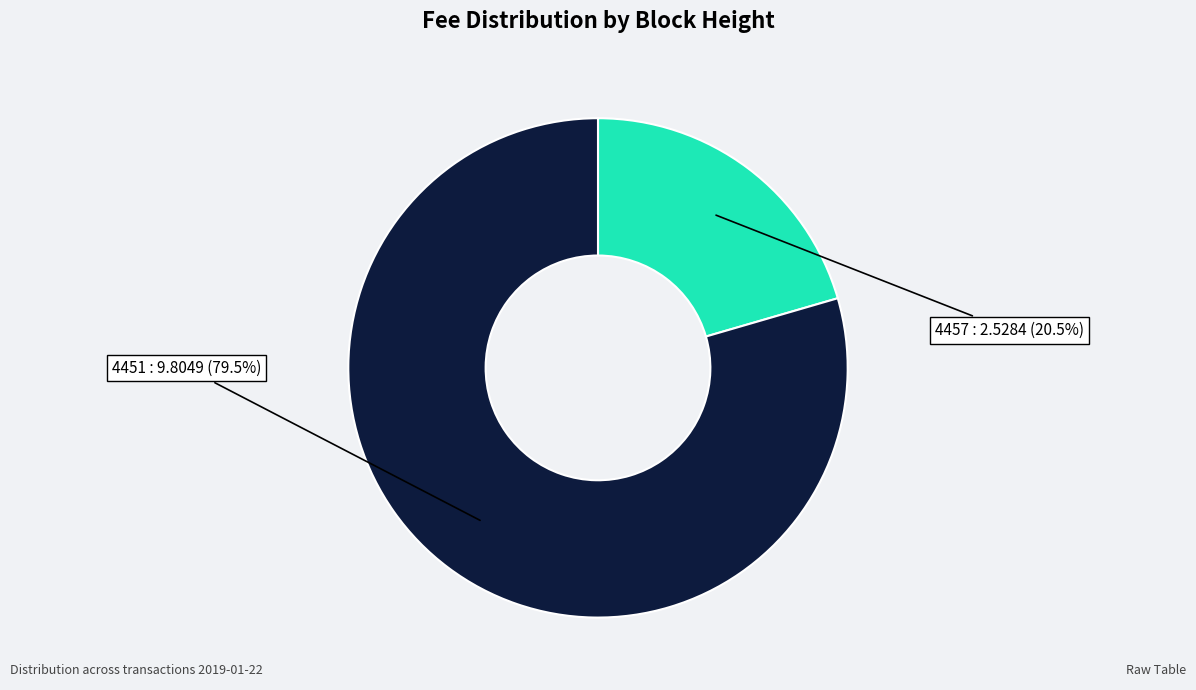

Is there any slice that represents more than half of the pie?

Yes